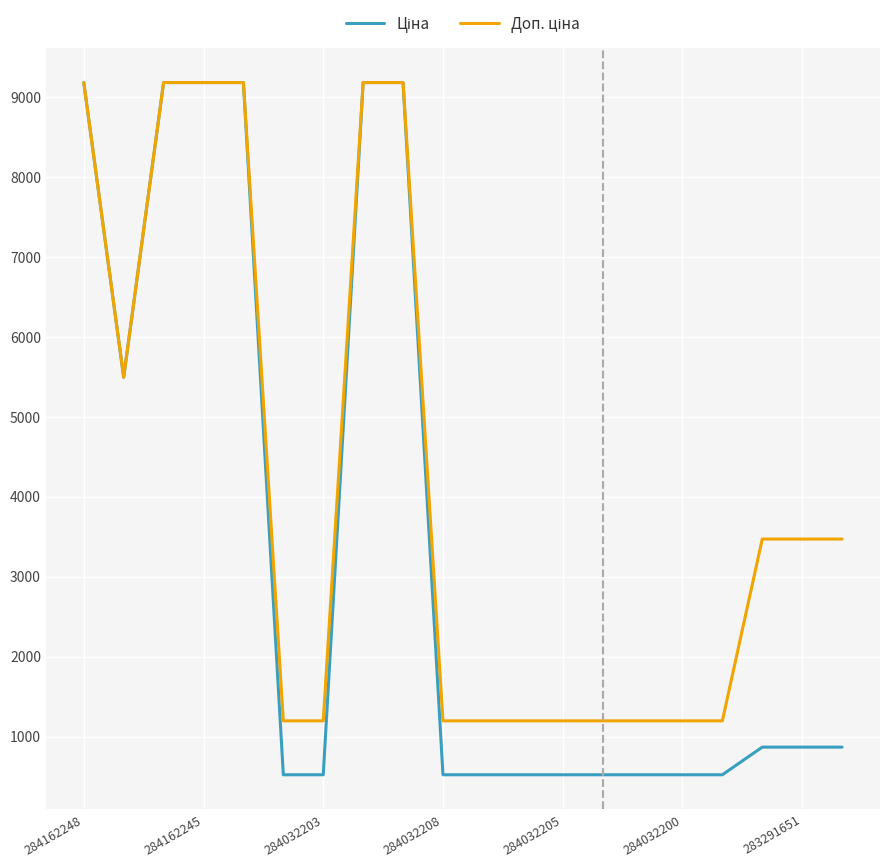

Reading left to right, what are all the values shown in this chart?

Ціна: 9185.1	5497.3	9185.1	9185.1	9185.1	522.2	522.2	9185.1	9185.1	522.2	522.2	522.2	522.2	522.2	522.2	522.2	522.2	868.0	868.0	868.0
Доп. ціна: 9185.1	5497.3	9185.1	9185.1	9185.1	1197.0	1197.0	9185.1	9185.1	1197.0	1197.0	1197.0	1197.0	1197.0	1197.0	1197.0	1197.0	3472.1	3472.1	3472.1